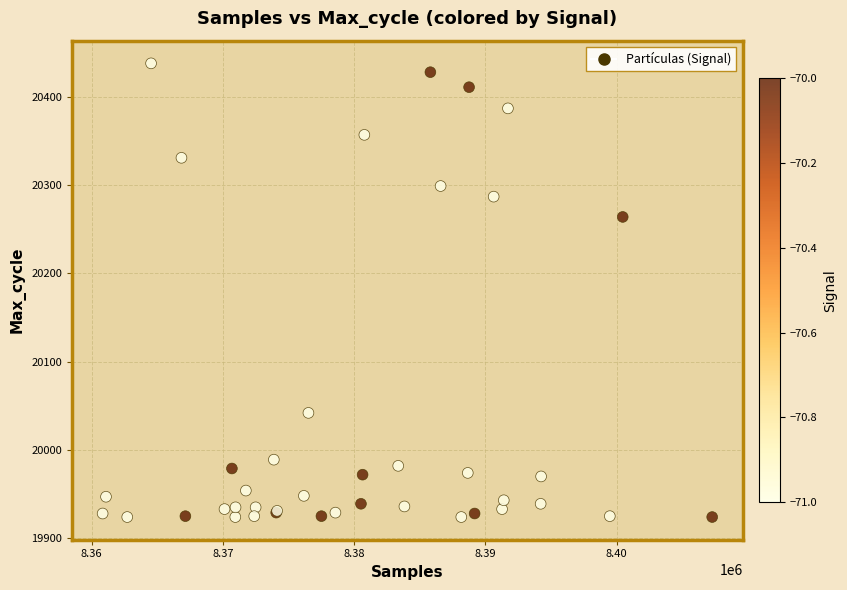

What Y value in the scatter plot is closest to 20181?

20264